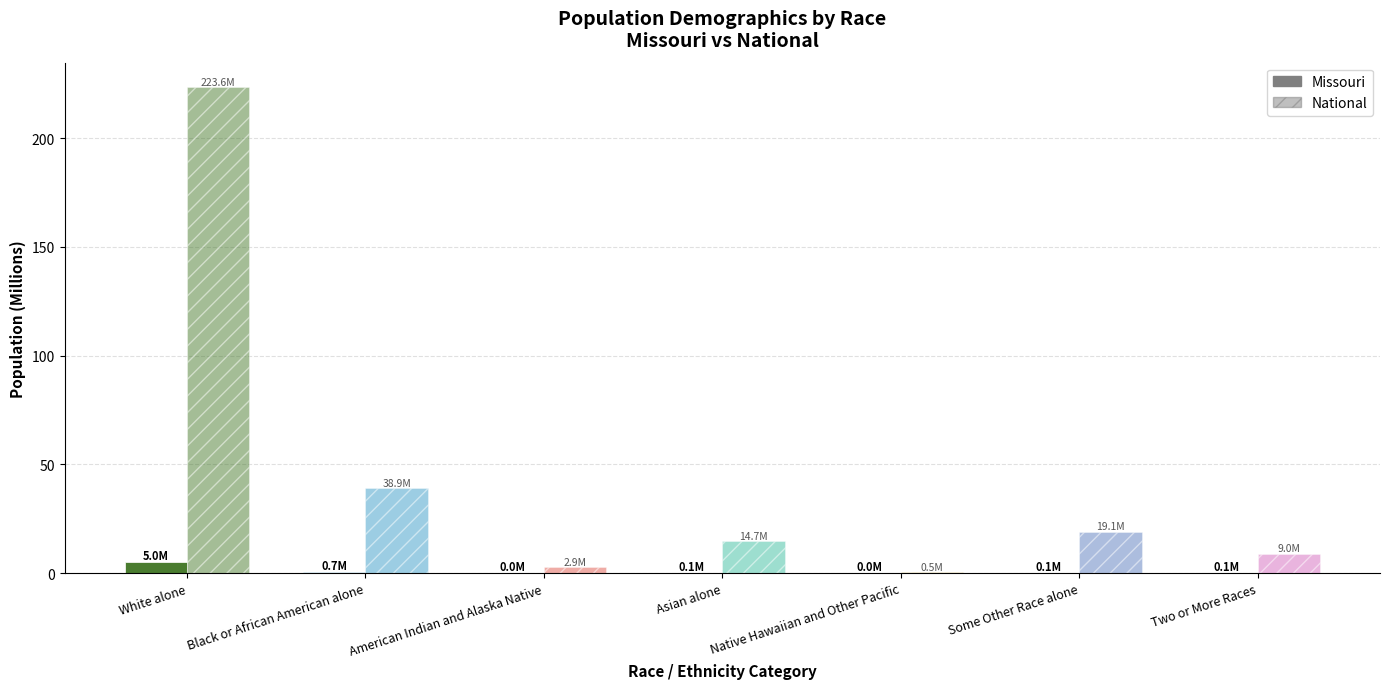

How many groups of bars are there?

7